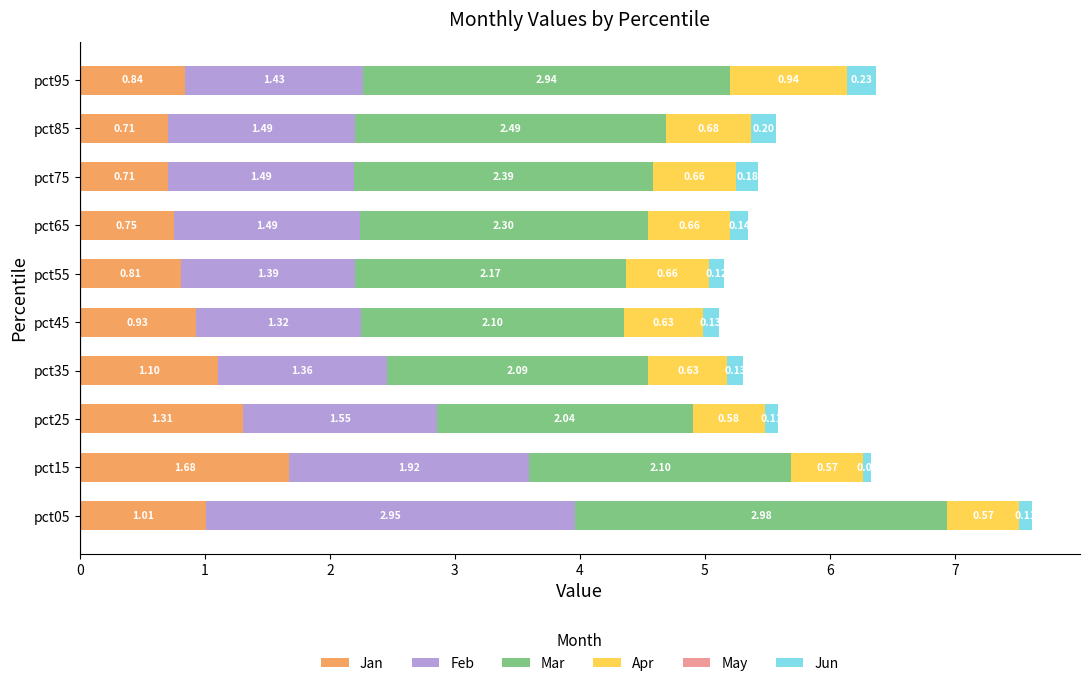

At which category is the sum across all series the highest?

pct05